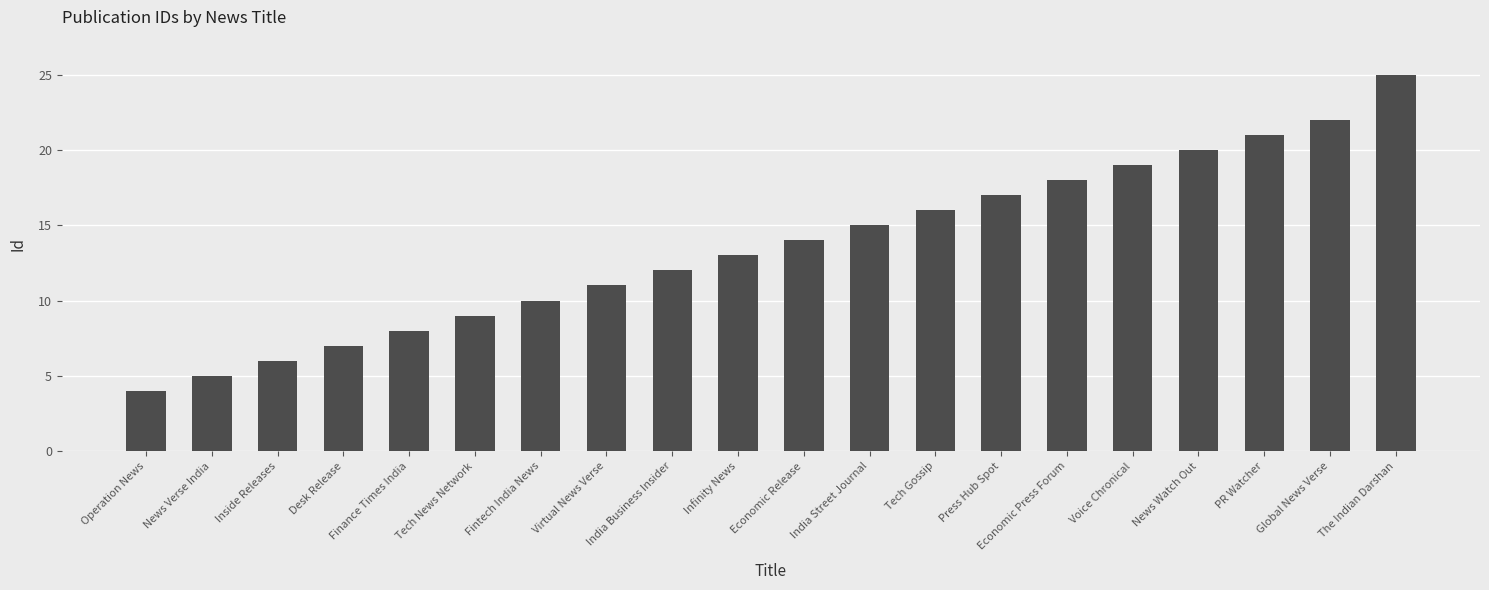

Rank the categories by value from lowest to highest.

Operation News, News Verse India, Inside Releases, Desk Release, Finance Times India, Tech News Network, Fintech India News, Virtual News Verse, India Business Insider, Infinity News, Economic Release, India Street Journal, Tech Gossip, Press Hub Spot, Economic Press Forum, Voice Chronical, News Watch Out, PR Watcher, Global News Verse, The Indian Darshan